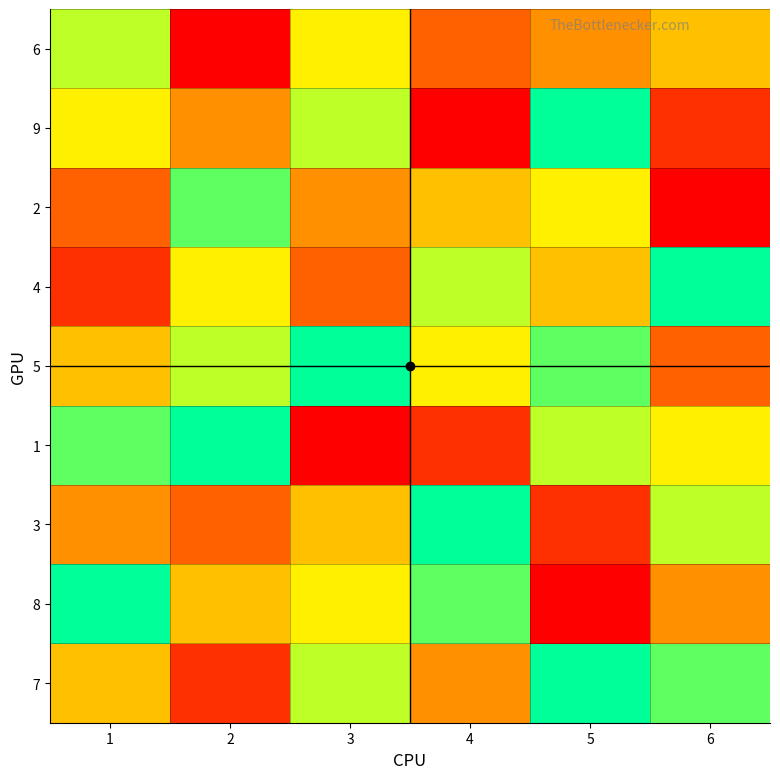

Which category has the lowest value across all series?

5